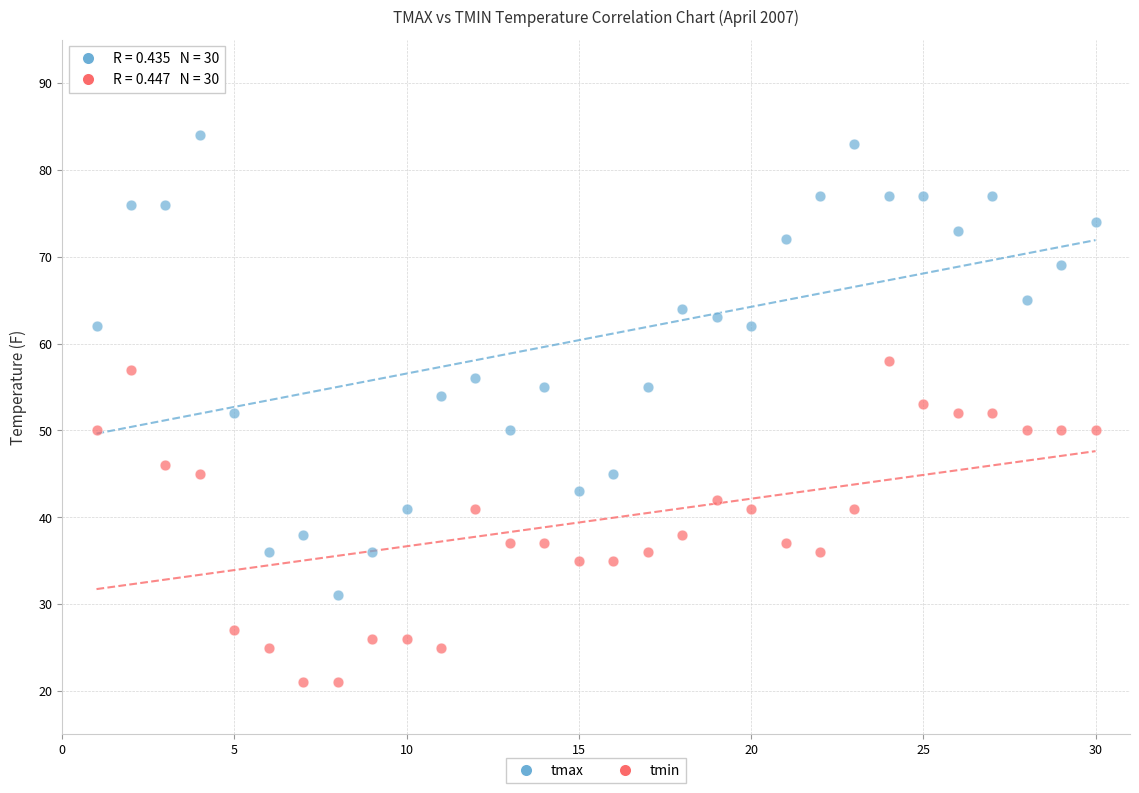

Which series contains the highest Y value?

tmax